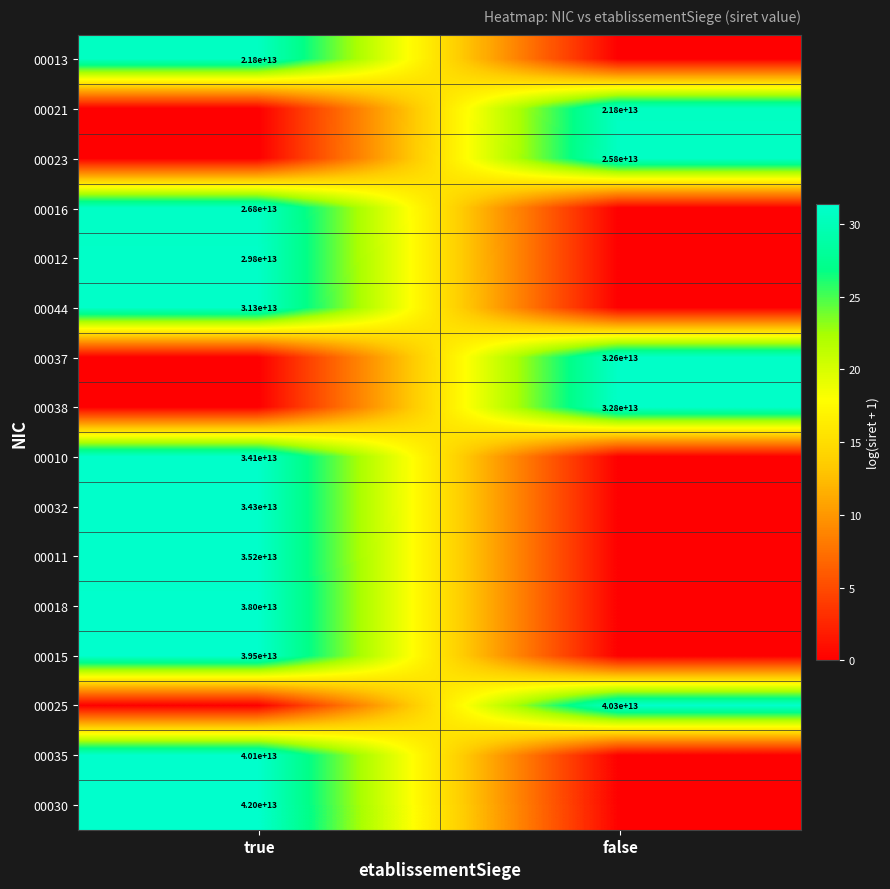

The value of 00030 at true is 42000000000000. True or false?

True